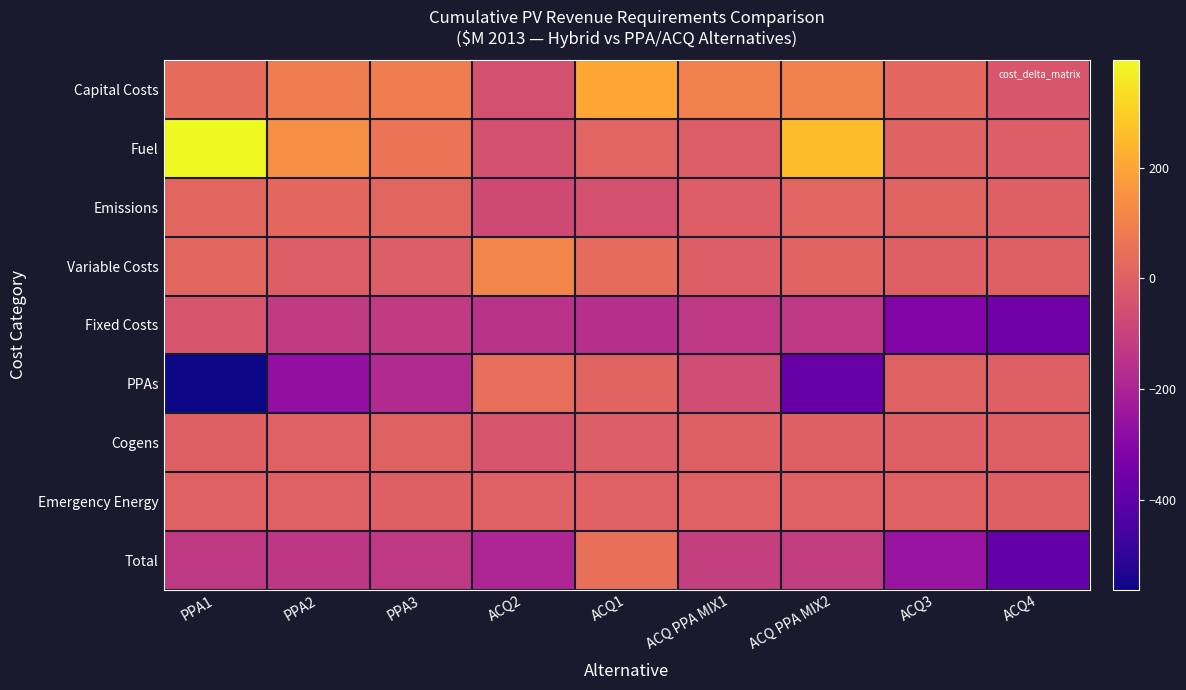

Which category has the lowest value across all series?

PPA1